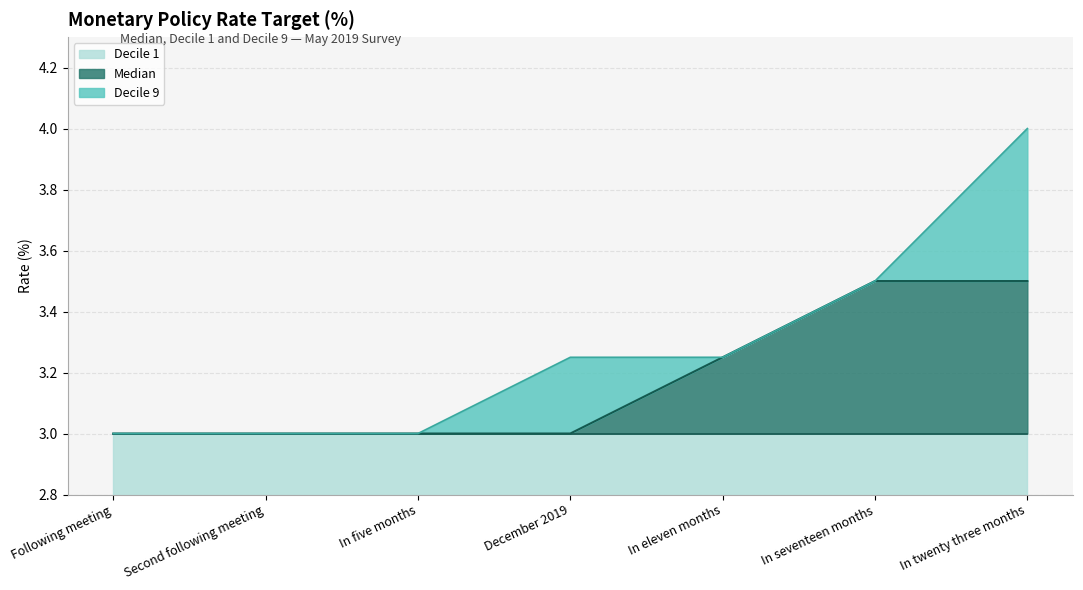

At which label does Decile 9 reach its peak?

In twenty three months